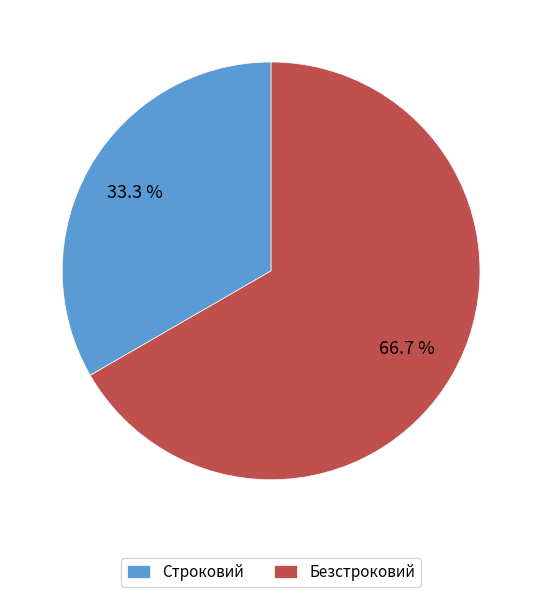

To the nearest percent, what portion does Строковий represent?

33%